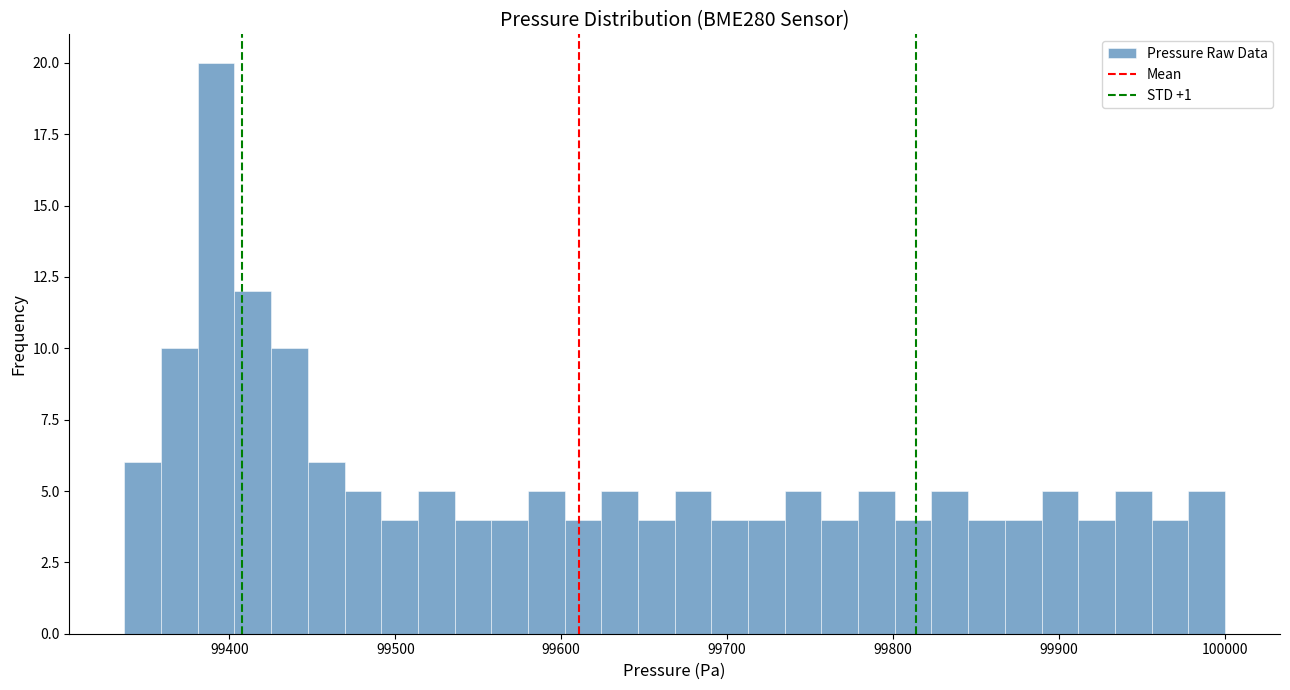

Around what value on the x-axis is the tallest bar? Give the approximate position of its centre, as read against the axis.

99390